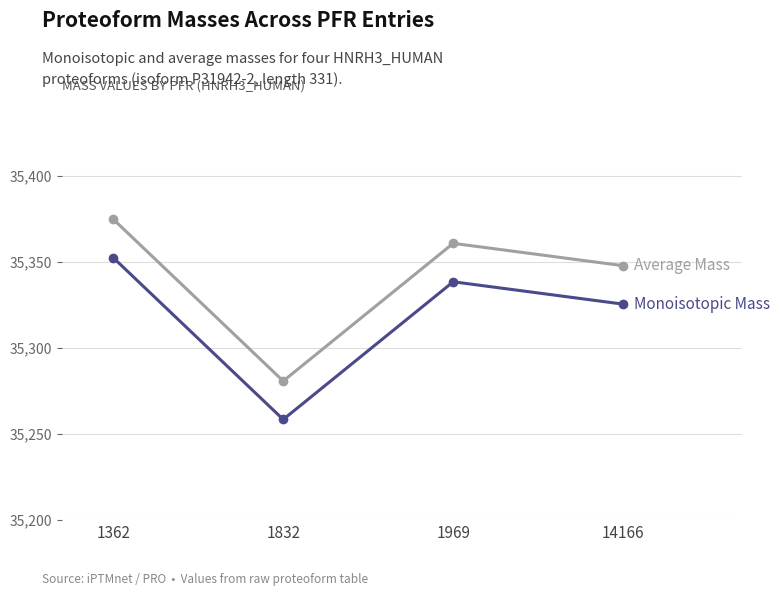

How many distinct data groups are displayed?

2